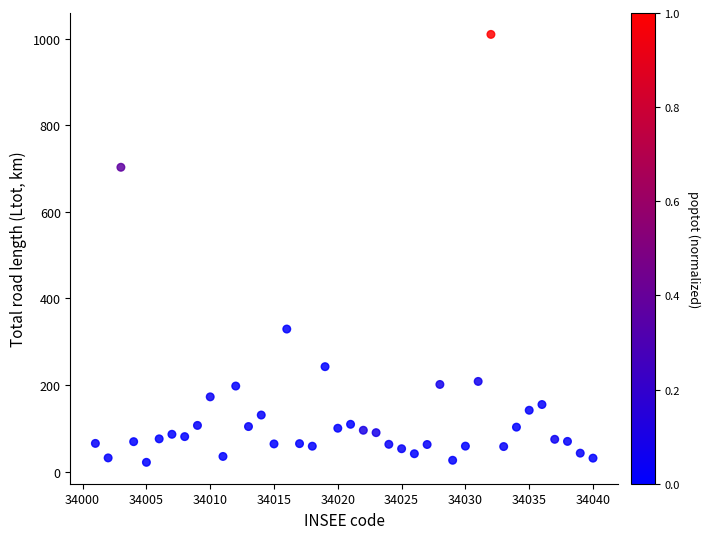

What is the range of Y values (max minus min)?

987.6